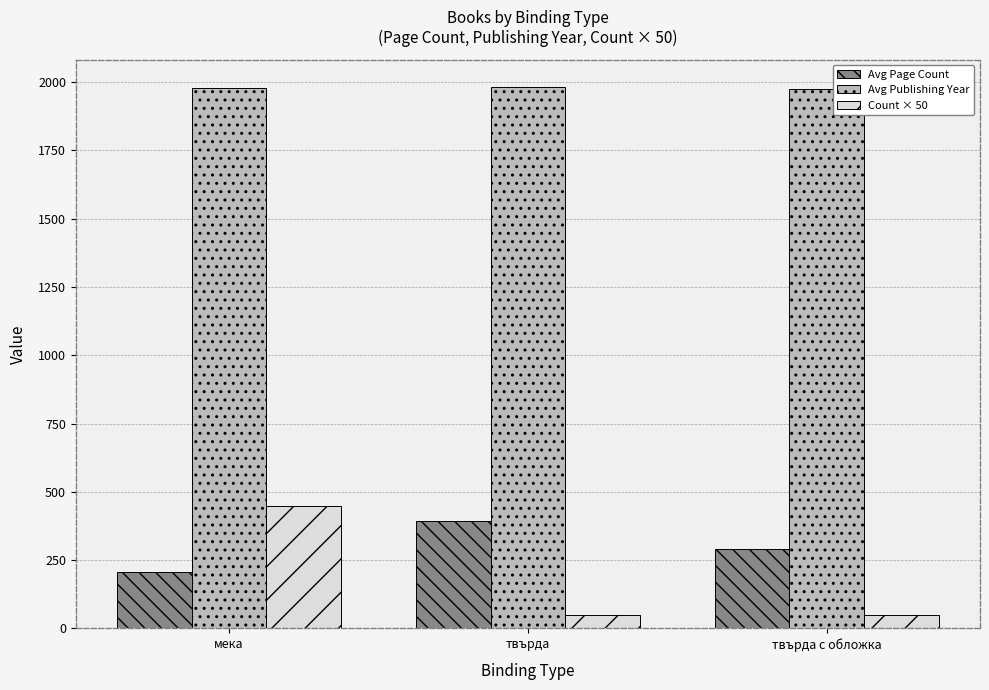

The Avg Page Count series shows 265.6 at твърда. True or false?

False